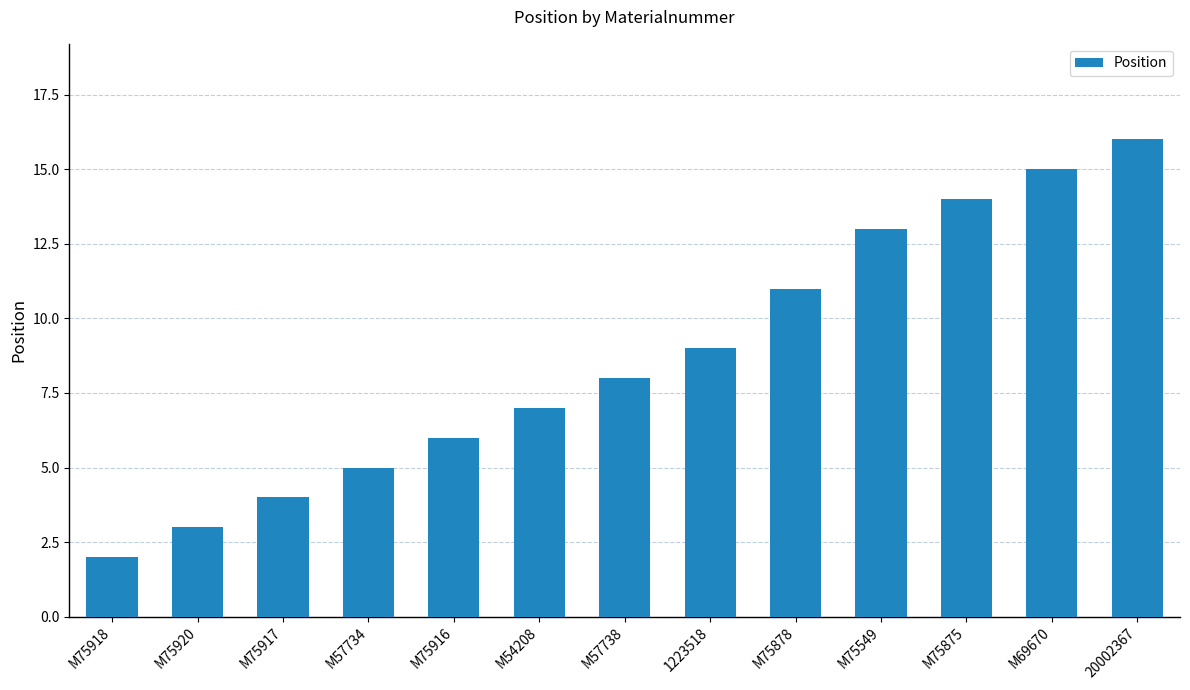

True or false: the data shows 1 at M75917.

False